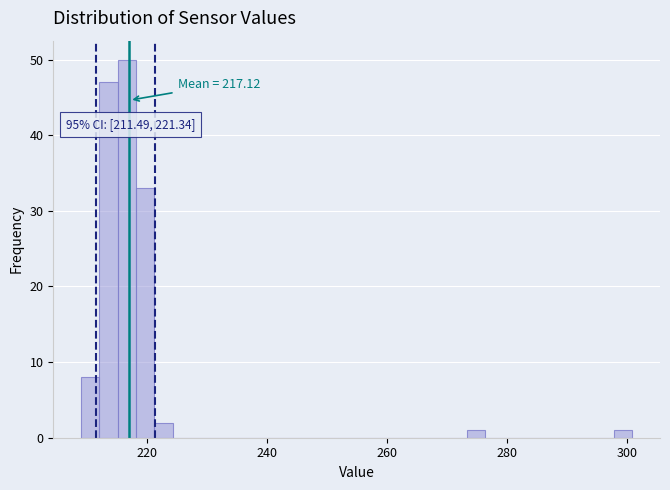

Around what value on the x-axis is the tallest bar? Give the approximate position of its centre, as read against the axis.

216